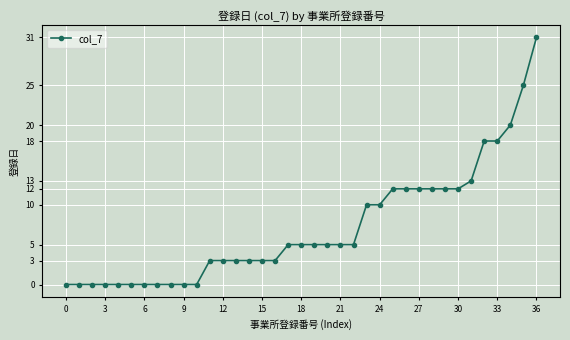

What is the greatest value displayed?

31